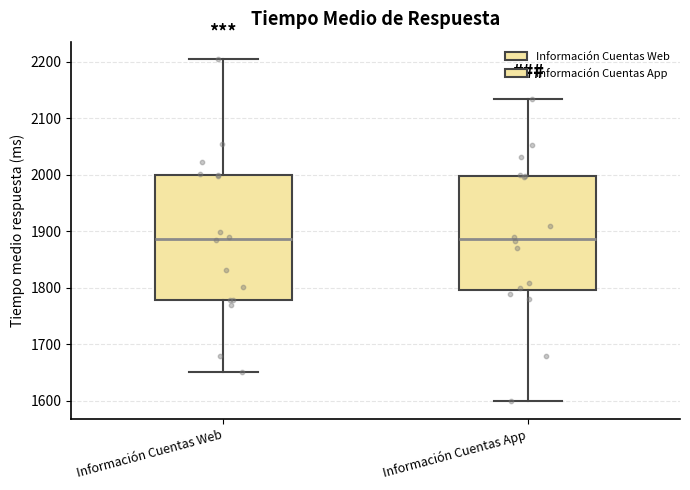

Reading left to right, transcribe this box plot: for each box, give where its median line is, the range the box spans, and where its two whiskers end, as read against the y-axis. The values are not printed on the chart, so give them approximately, as read against the axis.

Información Cuentas Web: median 1890, box 1780 to 2000, whiskers 1650 to 2210
Información Cuentas App: median 1890, box 1800 to 2000, whiskers 1600 to 2130